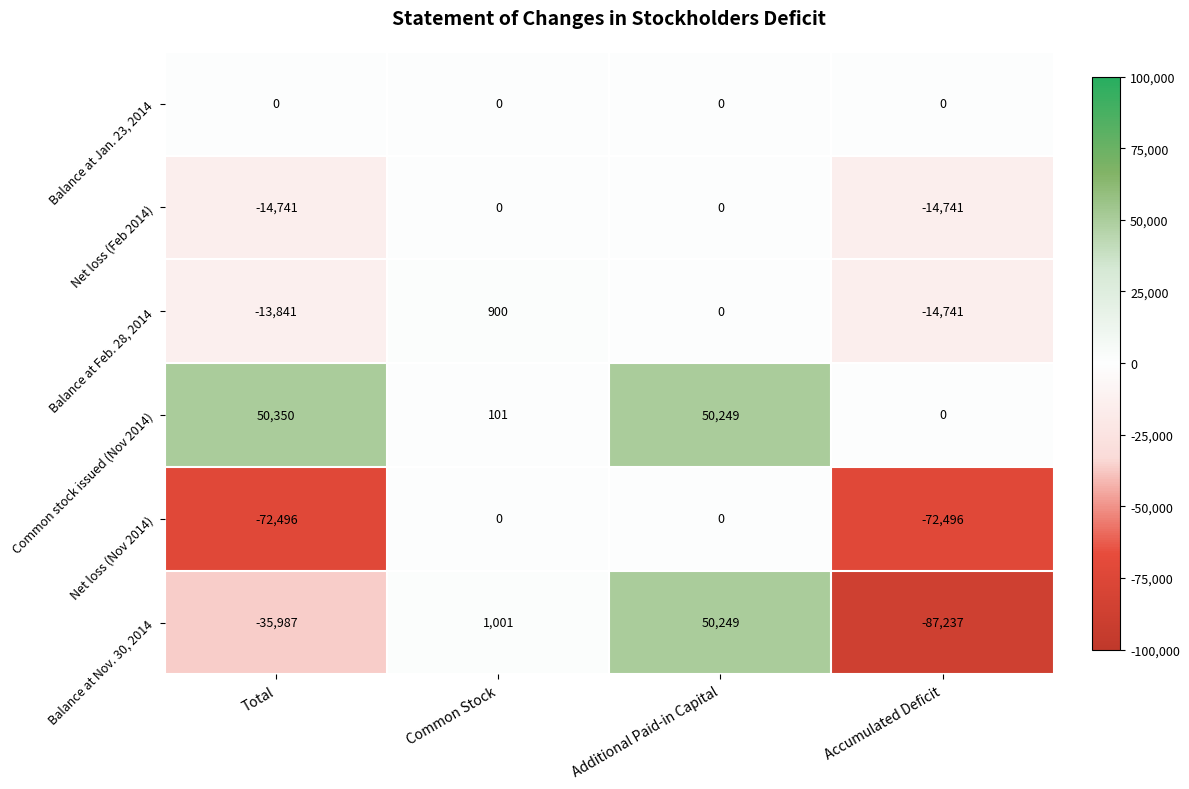

True or false: Net loss (Nov 2014) has a value of -48103 at Common Stock.

False